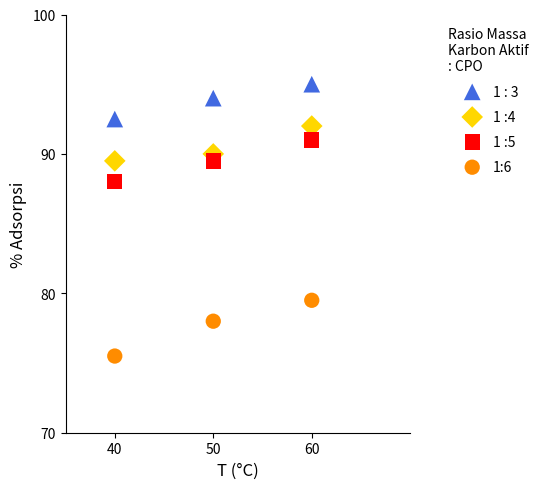

Which series has the widest spread of Y values?

1:6